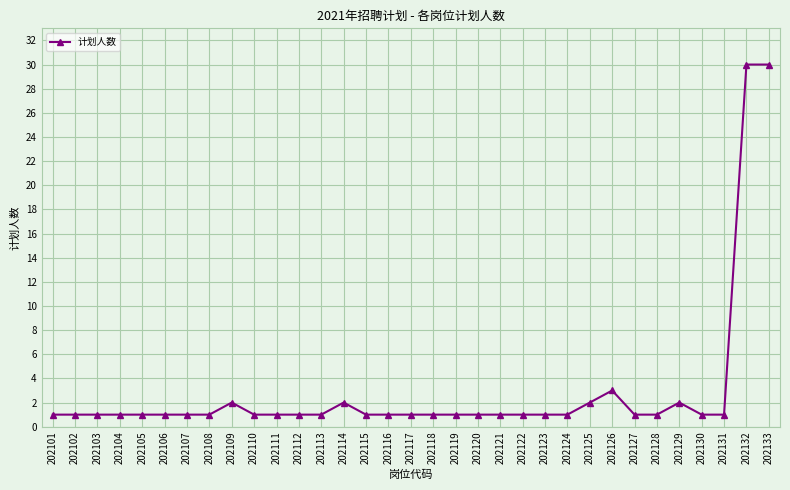

Reading left to right, extract all data points from this chart.

202101=1	202102=1	202103=1	202104=1	202105=1	202106=1	202107=1	202108=1	202109=2	202110=1	202111=1	202112=1	202113=1	202114=2	202115=1	202116=1	202117=1	202118=1	202119=1	202120=1	202121=1	202122=1	202123=1	202124=1	202125=2	202126=3	202127=1	202128=1	202129=2	202130=1	202131=1	202132=30	202133=30